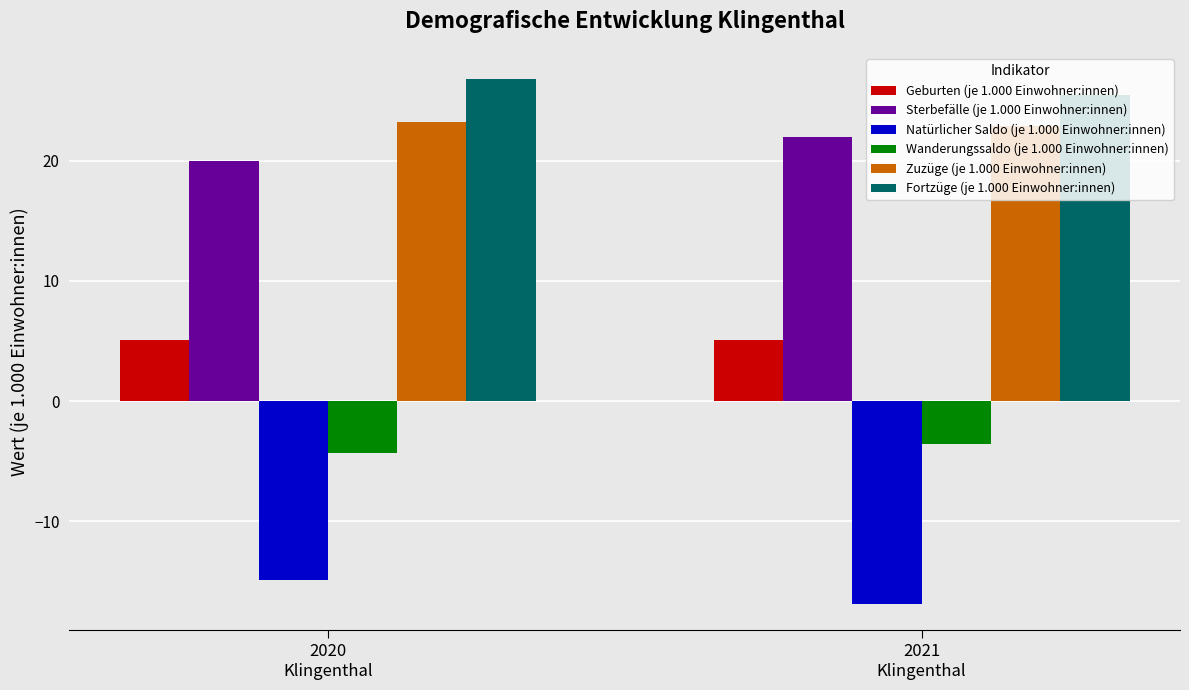

Is it true that Fortzüge (je 1.000 Einwohner:innen) equals 9.8 at 2020
Klingenthal?

False